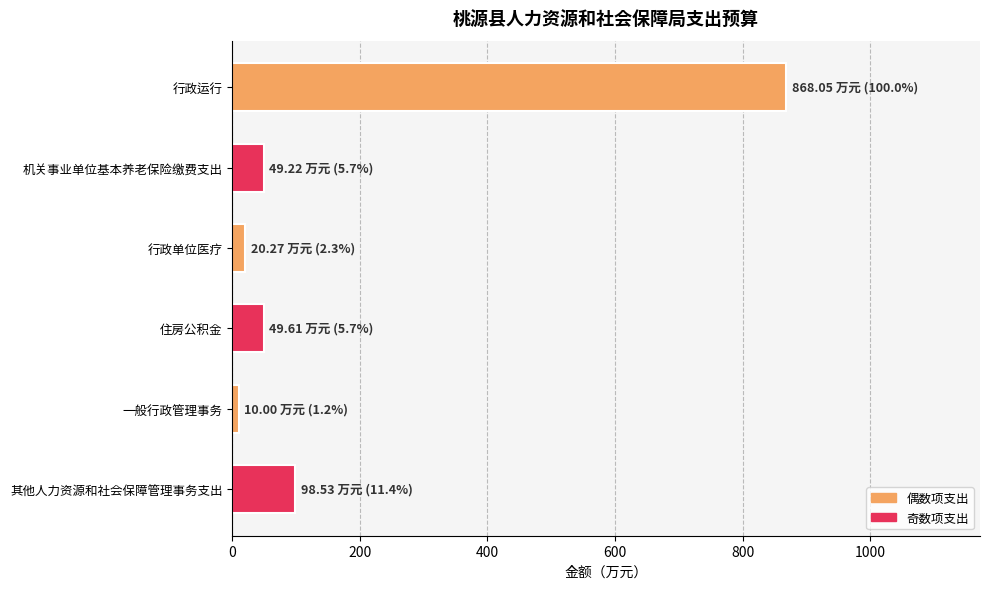

Count the number of data series in this chart.

1